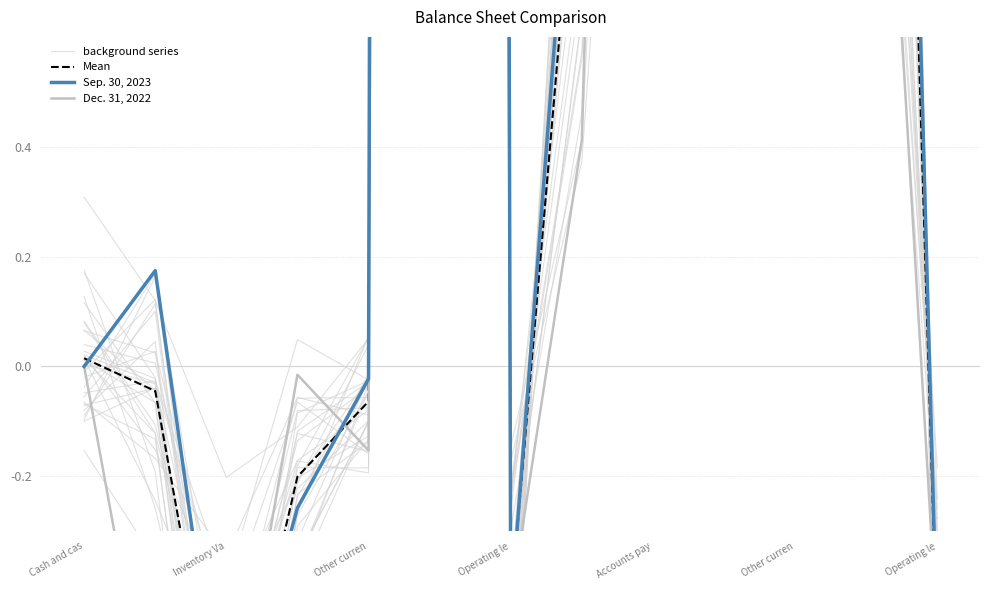

Is the value of Mean at Operating le greater than the value of Dec. 31, 2022 at Inventory Va?

Yes